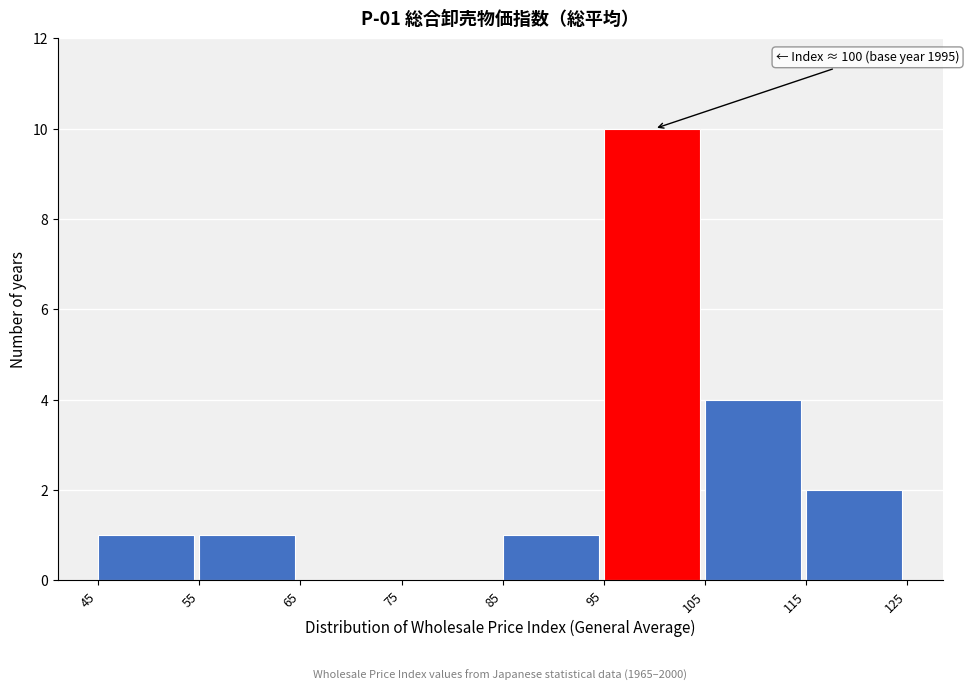

Which range on the x-axis has the tallest bar?

95 to 105